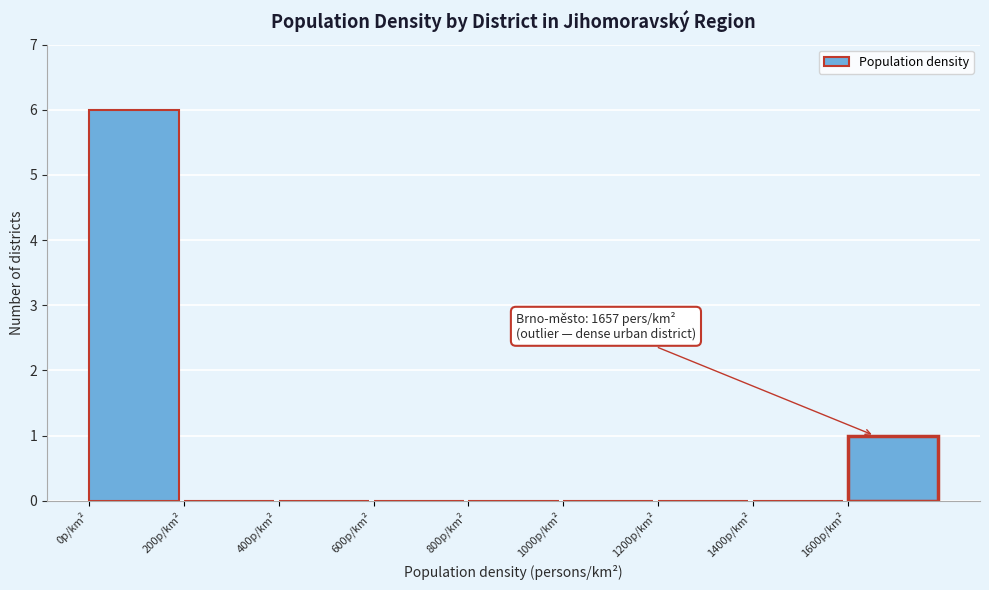

Over which range of the x-axis is the bar tallest?

0 to 200